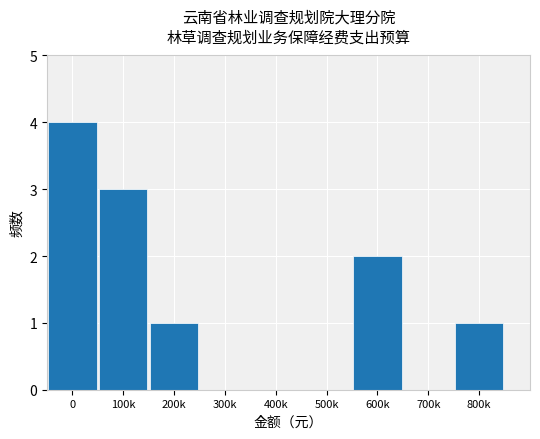

Are the bars grouped side by side (vs. stacked)?

No